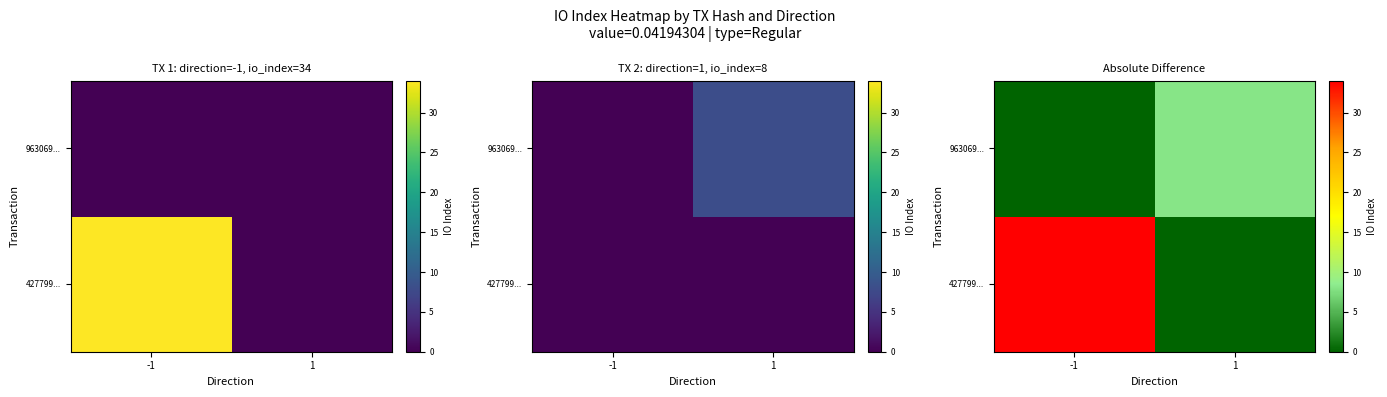

At which label is 963069... closest to 4?

-1